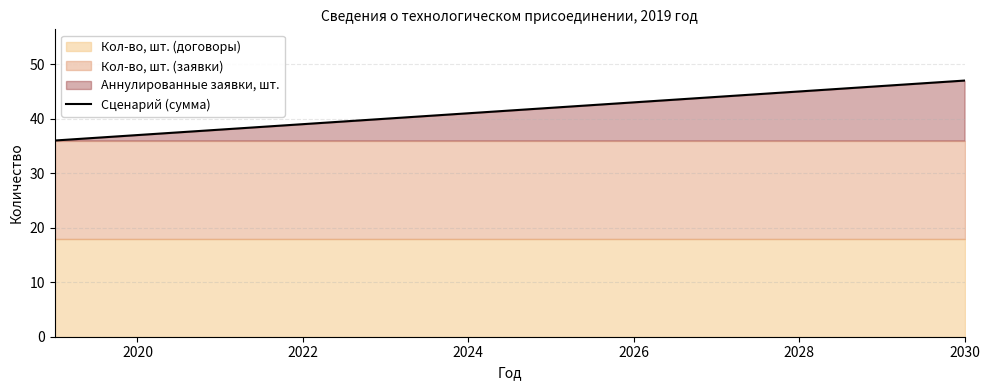

True or false: Сценарий (сумма) has a value of 39 at 2022.

True